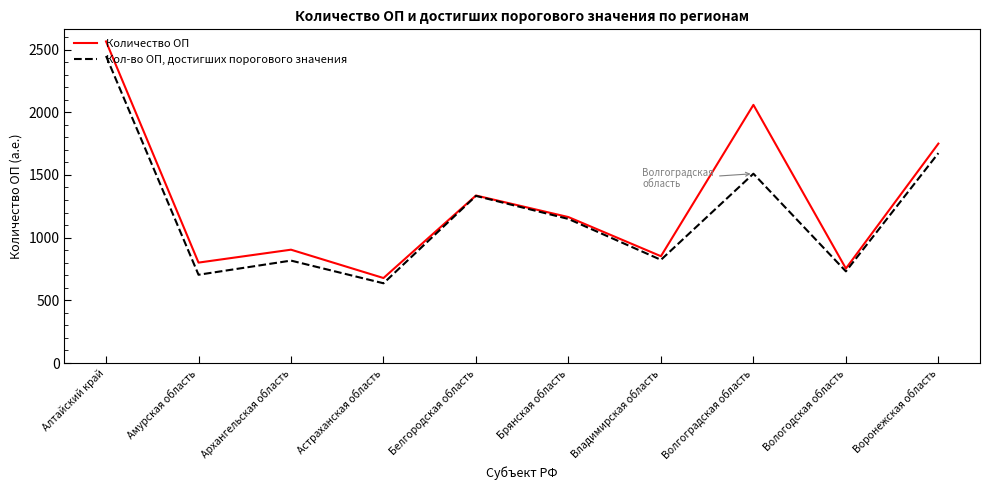

Between Алтайский край and Архангельская область, which series saw the biggest shift?

Количество ОП